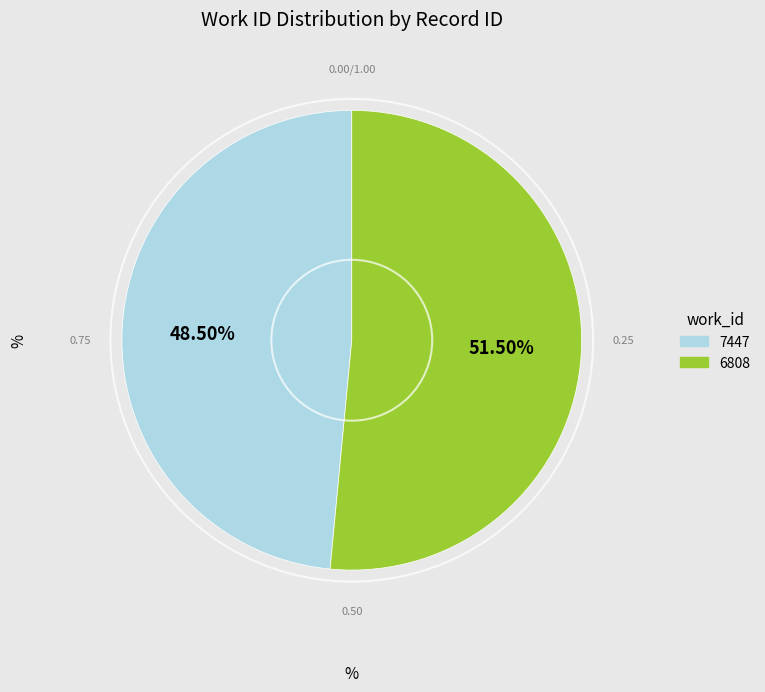

Is the sum of 7447 and 6808 greater than half?

Yes